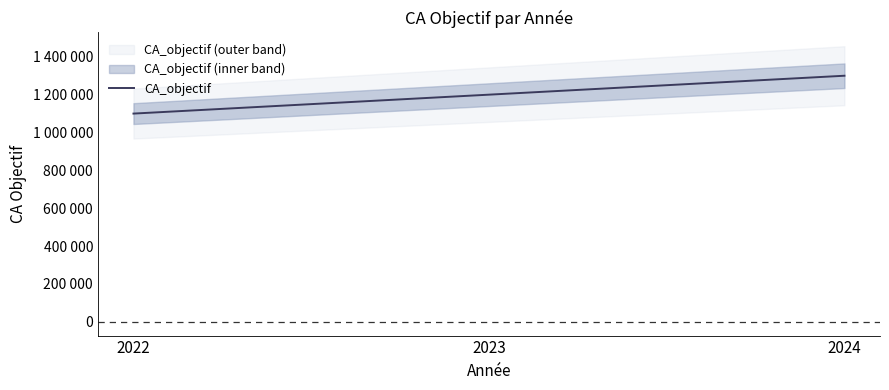

Reading left to right, extract all data points from this chart.

2022=1100000	2023=1200000	2024=1300000